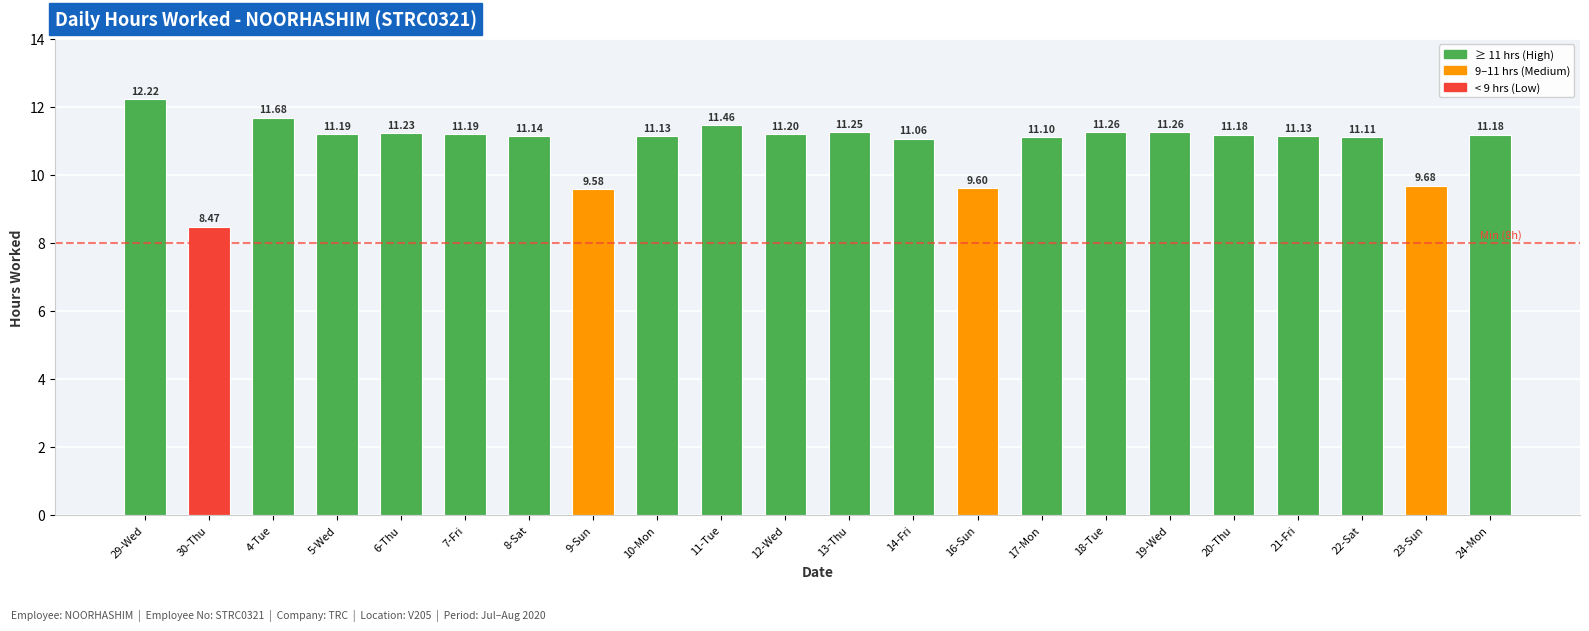

How many data points does each series have?

22